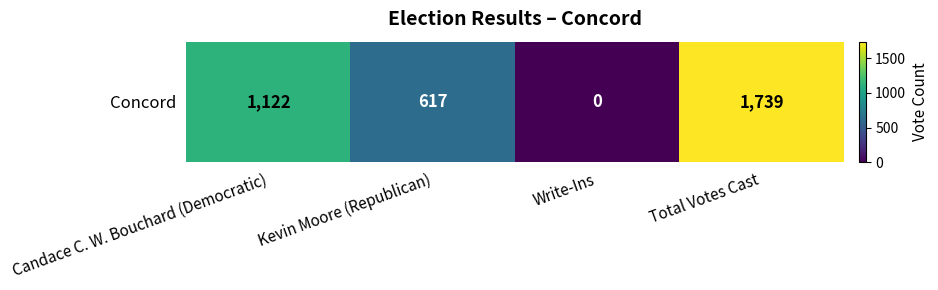

Which category has the highest value across all series?

Total Votes Cast